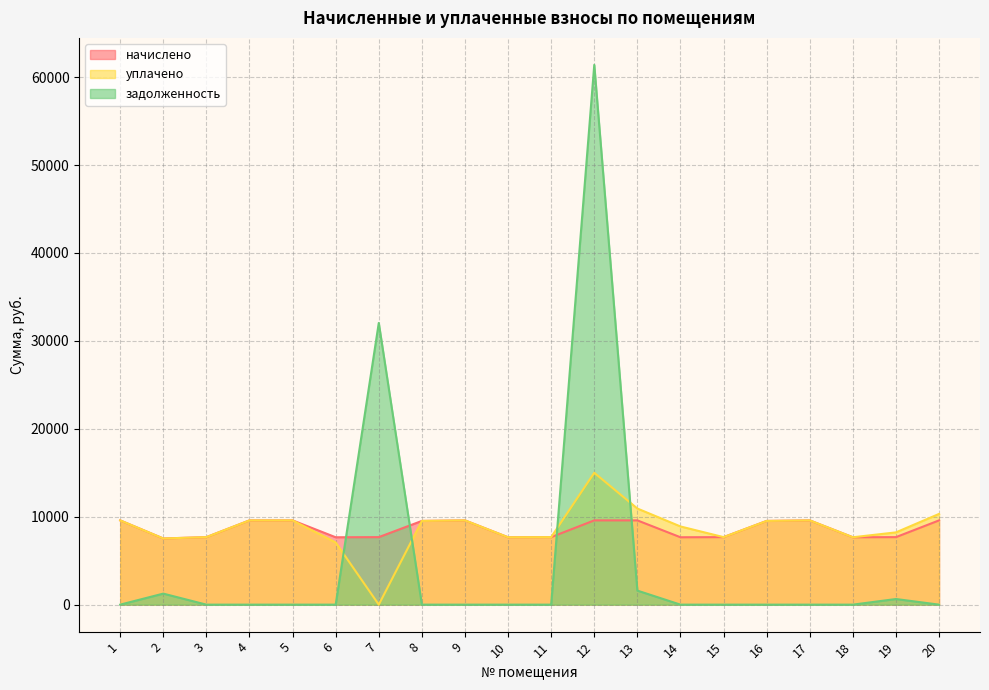

True or false: задолженность has more than 0 points higher than both neighbors.

True